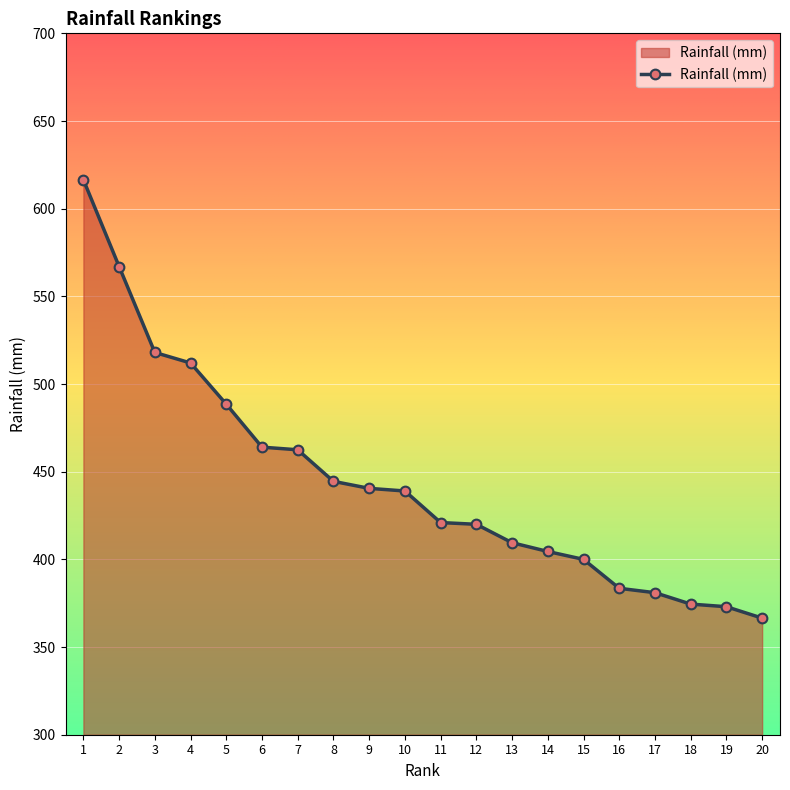

Which label corresponds to the smallest value in the chart?

20